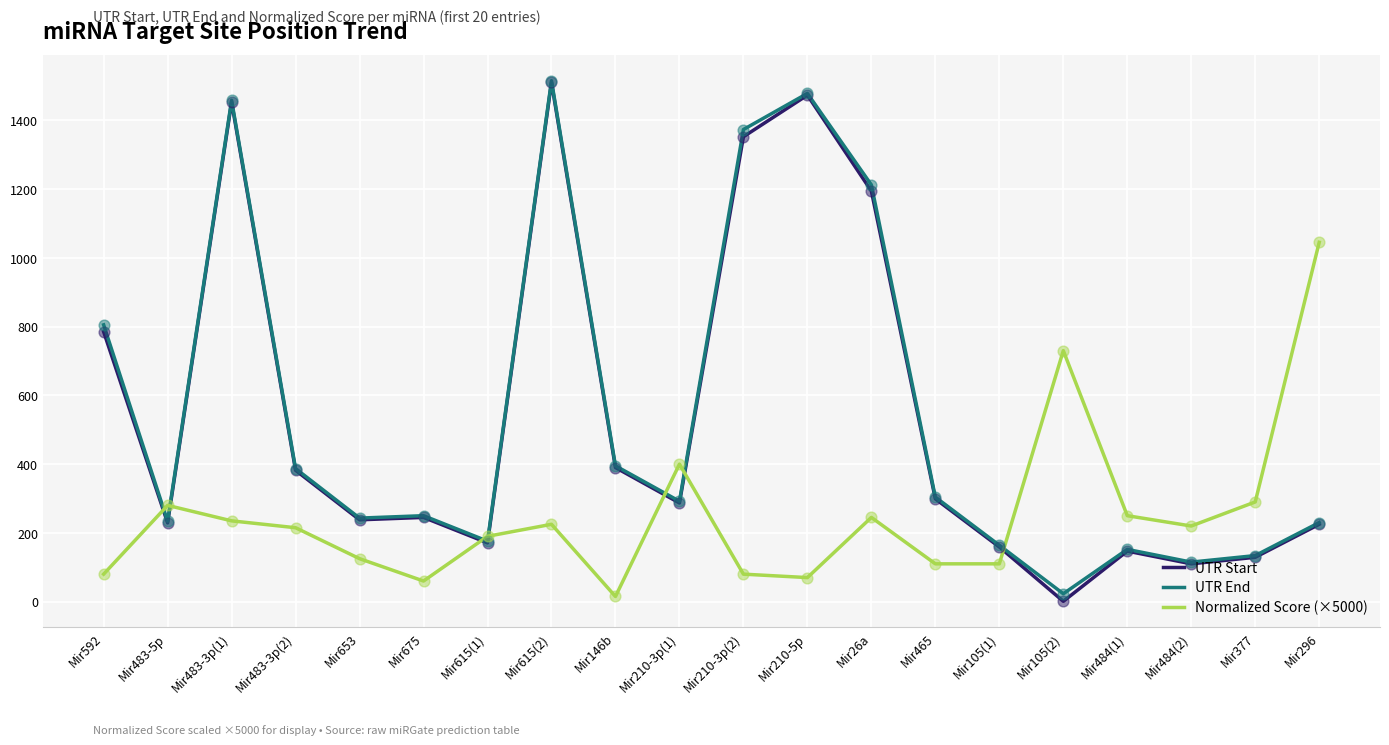

At which category is the sum across all series the highest?

Mir615(2)